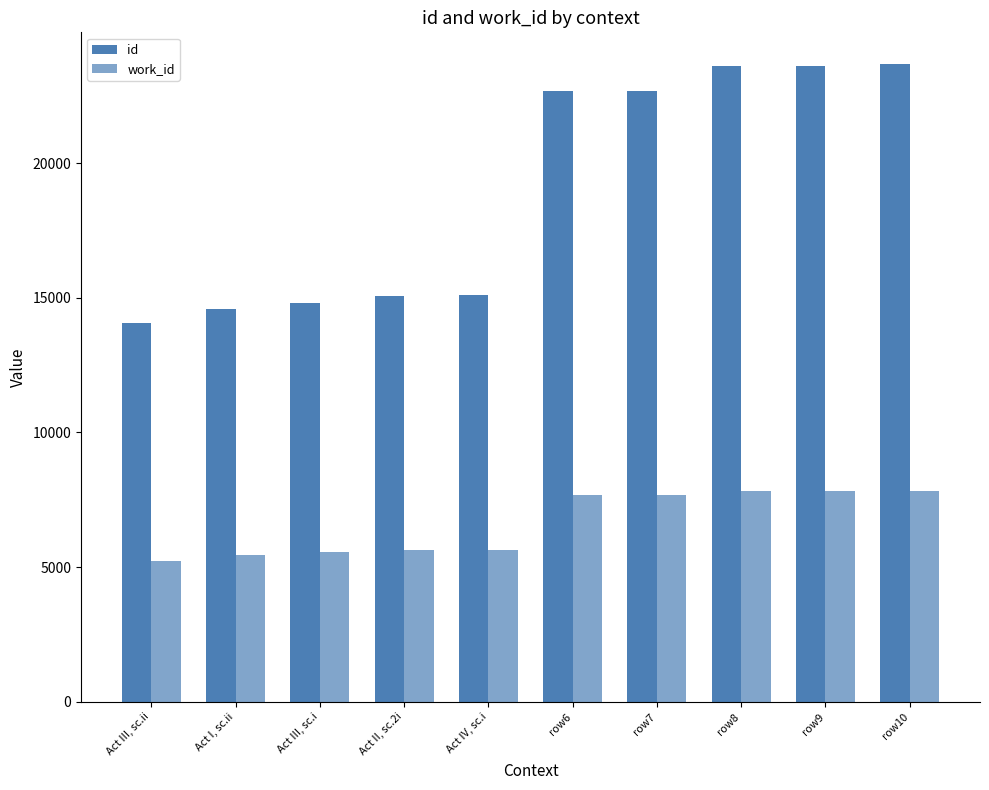

How many bars are there in each group?

2